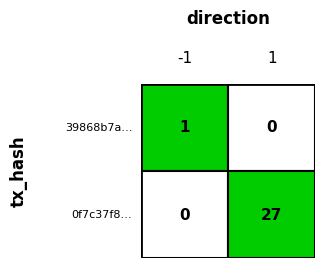

What is the approximate value of 39868b7af5225f58a245e208c5beff3aab3ca9d at direction?

-1